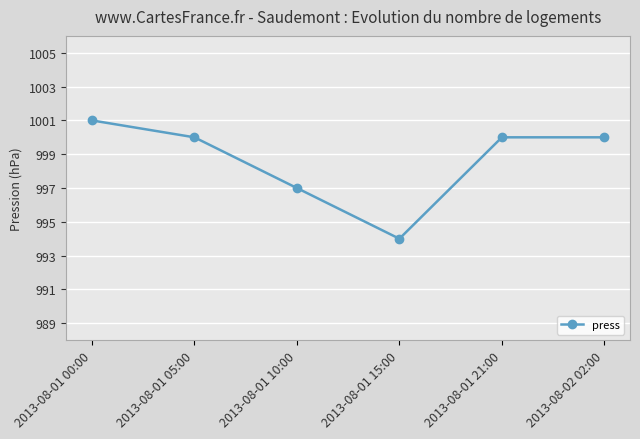

Reading left to right, extract all data points from this chart.

1001	1000	997	994	1000	1000